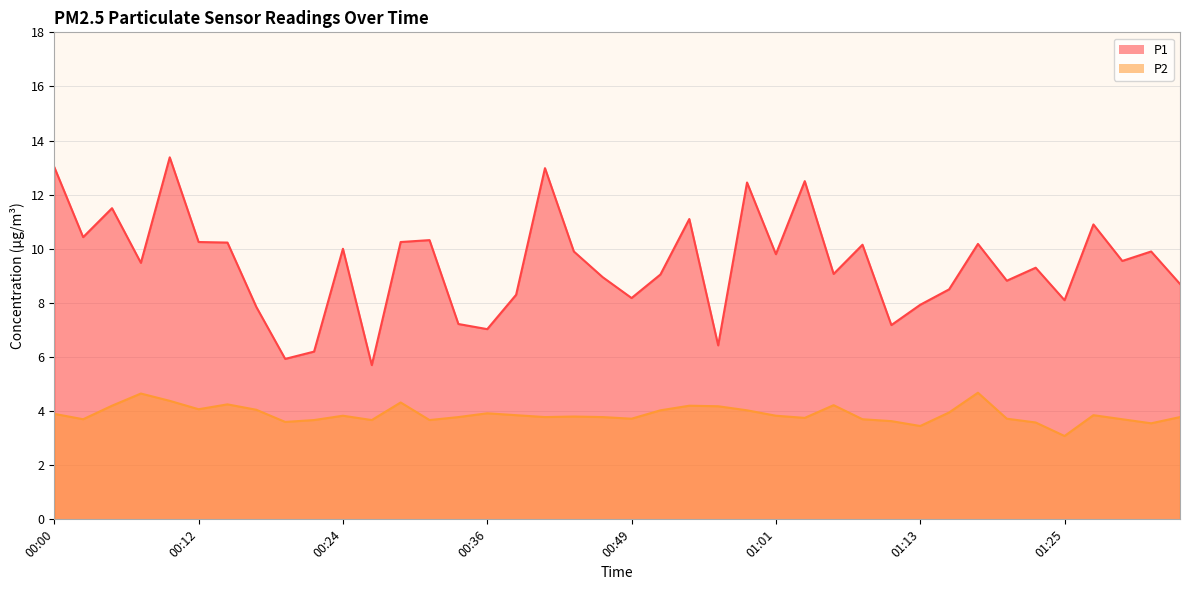

At which category does the chart reach its peak across all series?

00:10